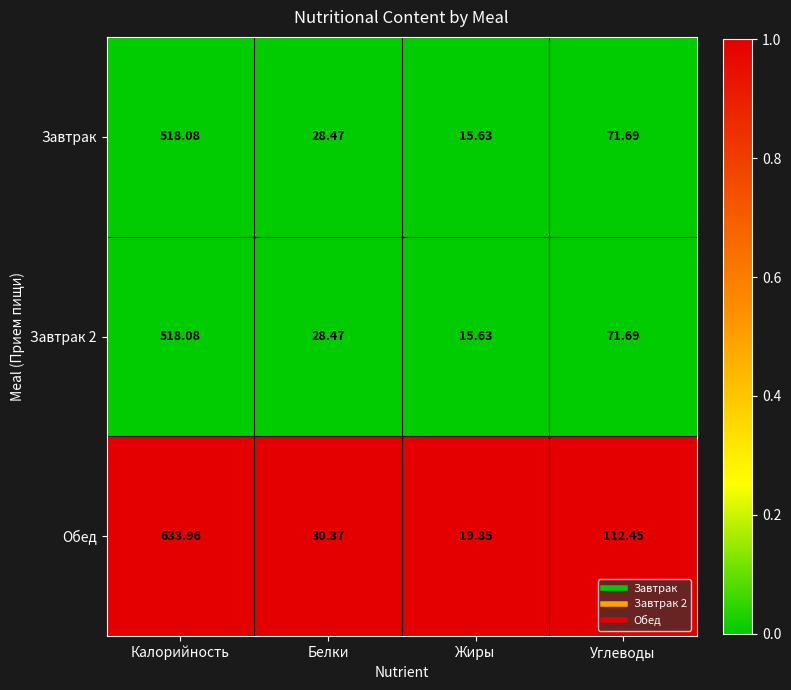

At which category is the sum across all series the highest?

Калорийность